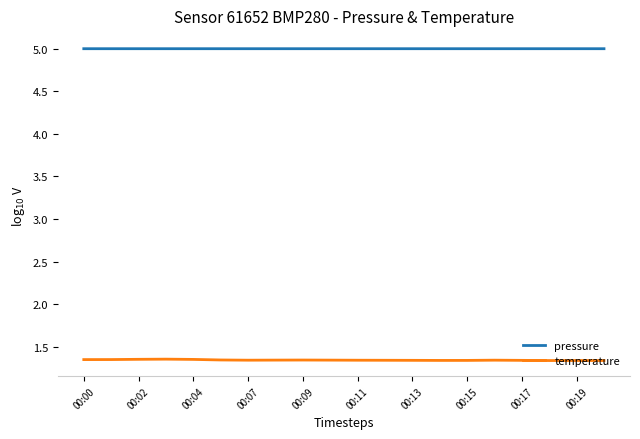

Which series has the widest spread of values?

temperature